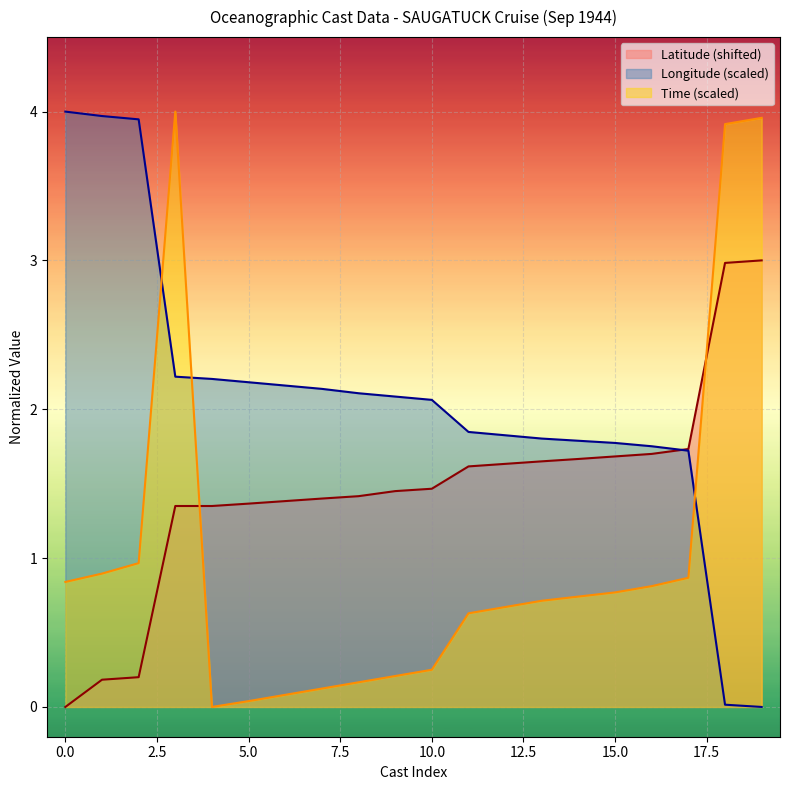

The Time (scaled) series shows 0.1 at 10.0. True or false?

False